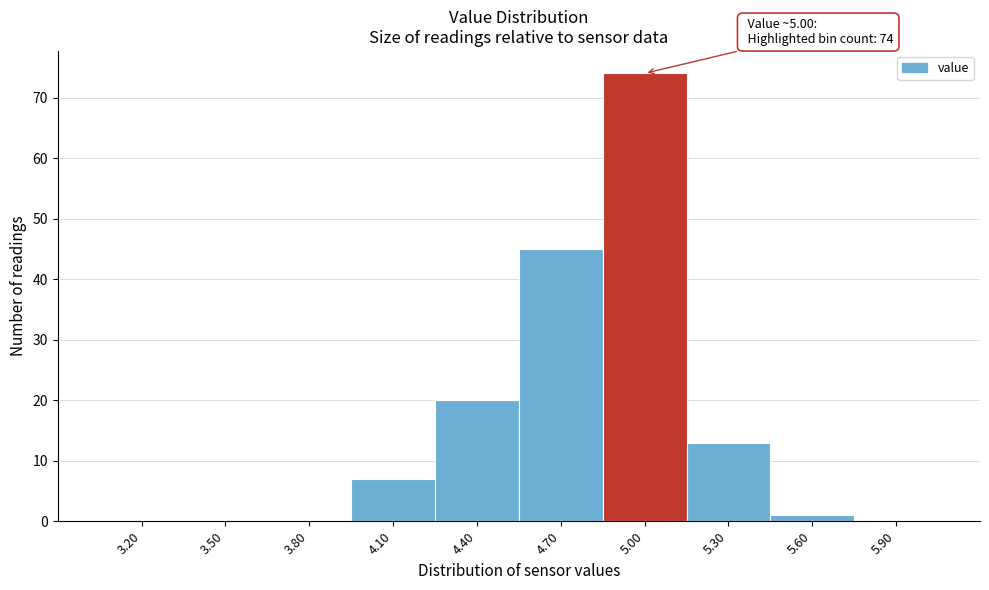

Reading right to left, what are all the values shown in this chart?

5.90=0	5.60=1	5.30=13	5.00=74	4.70=45	4.40=20	4.10=7	3.80=0	3.50=0	3.20=0